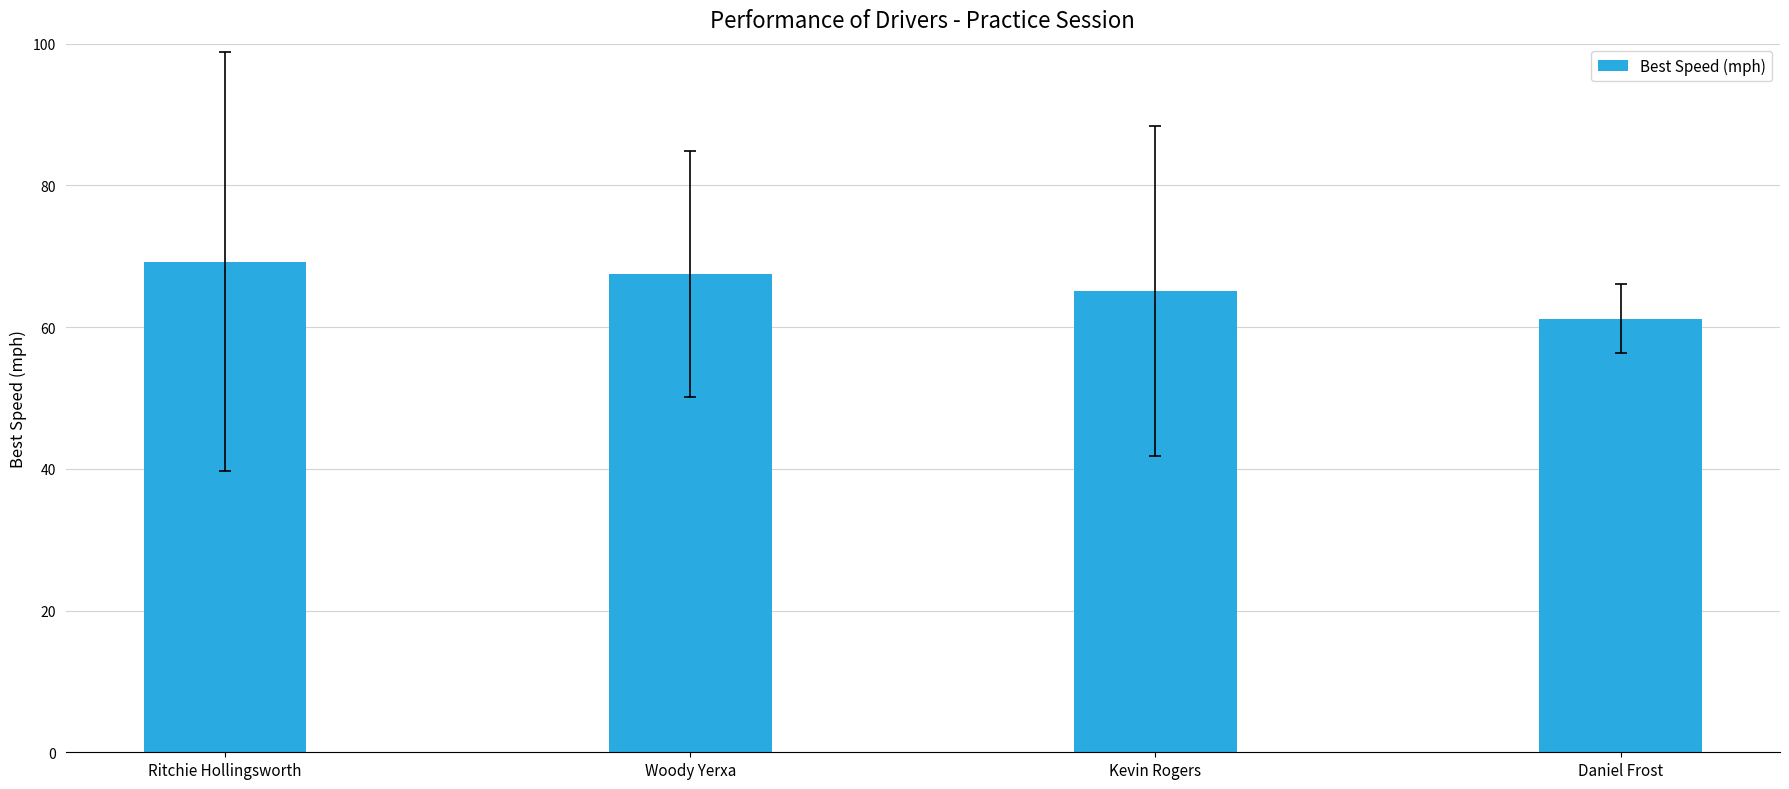

List the labels in order of value, largest first.

Ritchie Hollingsworth, Woody Yerxa, Kevin Rogers, Daniel Frost